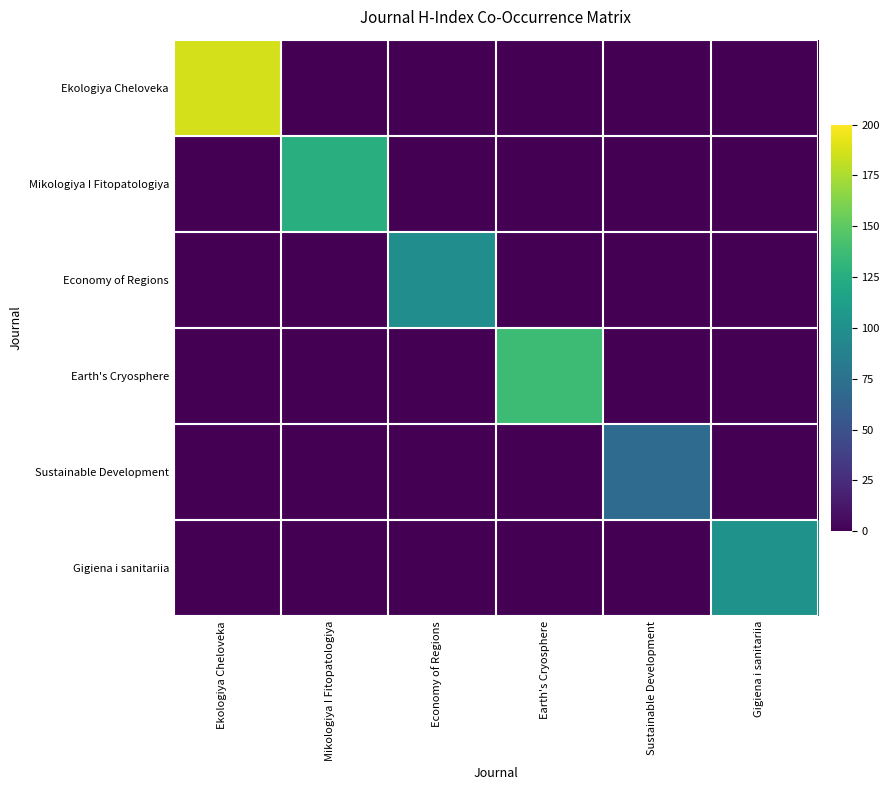

Reading left to right, extract all data points from this chart.

Ekologiya Cheloveka: Ekologiya Cheloveka=187	Mikologiya I Fitopatologiya=0	Economy of Regions=0	Earth's Cryosphere=0	Sustainable Development=0	Gigiena i sanitariia=0
Mikologiya I Fitopatologiya: Ekologiya Cheloveka=0	Mikologiya I Fitopatologiya=125	Economy of Regions=0	Earth's Cryosphere=0	Sustainable Development=0	Gigiena i sanitariia=0
Economy of Regions: Ekologiya Cheloveka=0	Mikologiya I Fitopatologiya=0	Economy of Regions=98	Earth's Cryosphere=0	Sustainable Development=0	Gigiena i sanitariia=0
Earth's Cryosphere: Ekologiya Cheloveka=0	Mikologiya I Fitopatologiya=0	Economy of Regions=0	Earth's Cryosphere=137	Sustainable Development=0	Gigiena i sanitariia=0
Sustainable Development: Ekologiya Cheloveka=0	Mikologiya I Fitopatologiya=0	Economy of Regions=0	Earth's Cryosphere=0	Sustainable Development=70	Gigiena i sanitariia=0
Gigiena i sanitariia: Ekologiya Cheloveka=0	Mikologiya I Fitopatologiya=0	Economy of Regions=0	Earth's Cryosphere=0	Sustainable Development=0	Gigiena i sanitariia=102